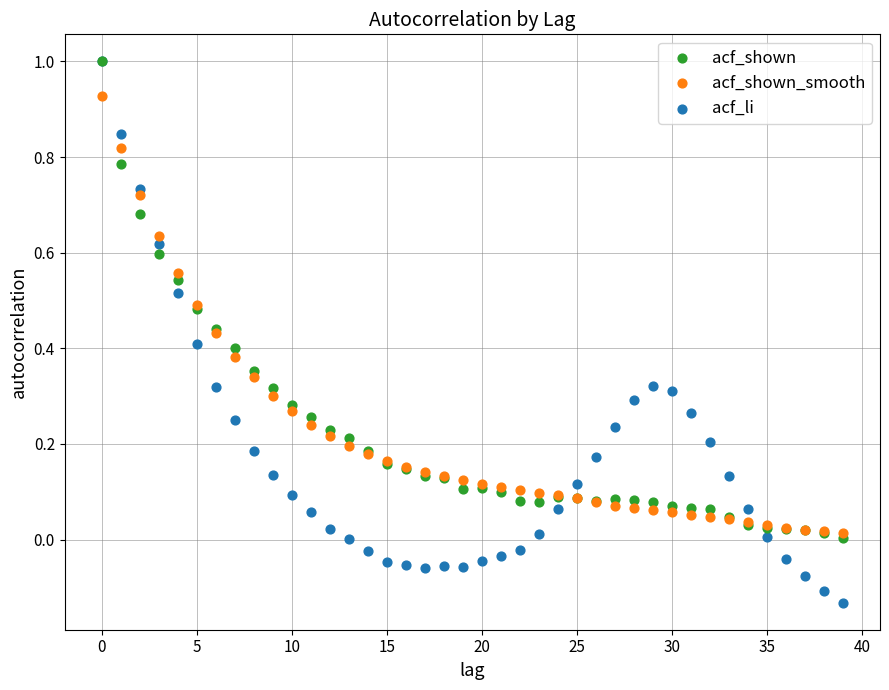

What are all the series names shown in the legend?

acf_shown, acf_shown_smooth, acf_li